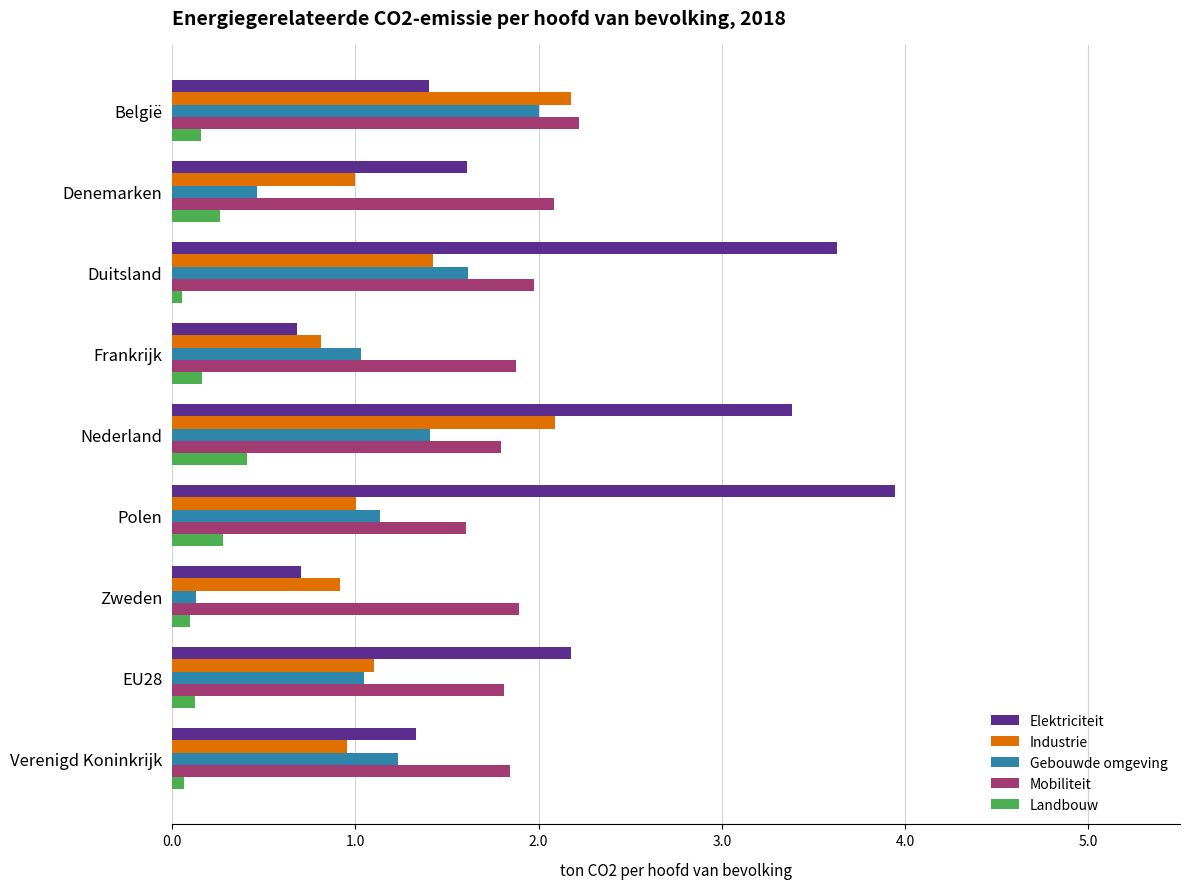

Which series has the widest spread of values?

Elektriciteit